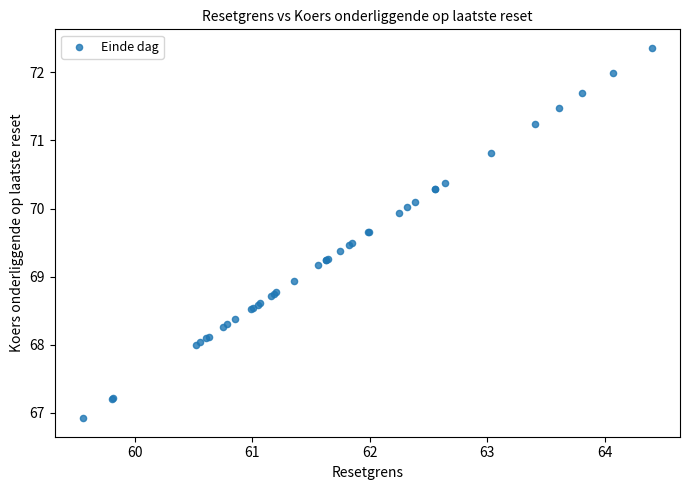

What Y value in the scatter plot is closest to 69?

68.9